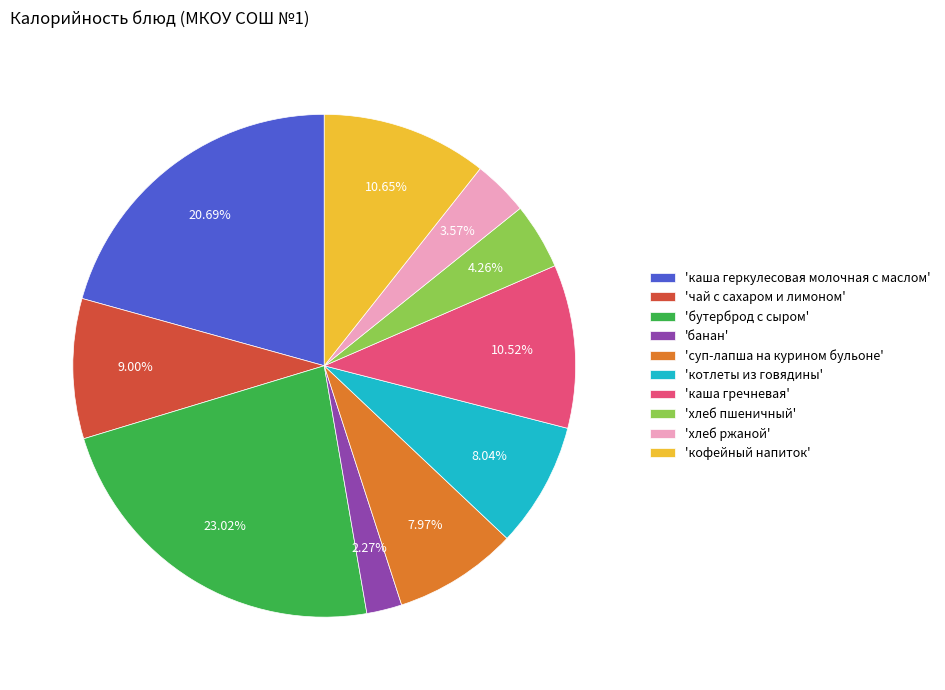

Do 'банан' and 'котлеты из говядины' together represent more than half of the pie?

No